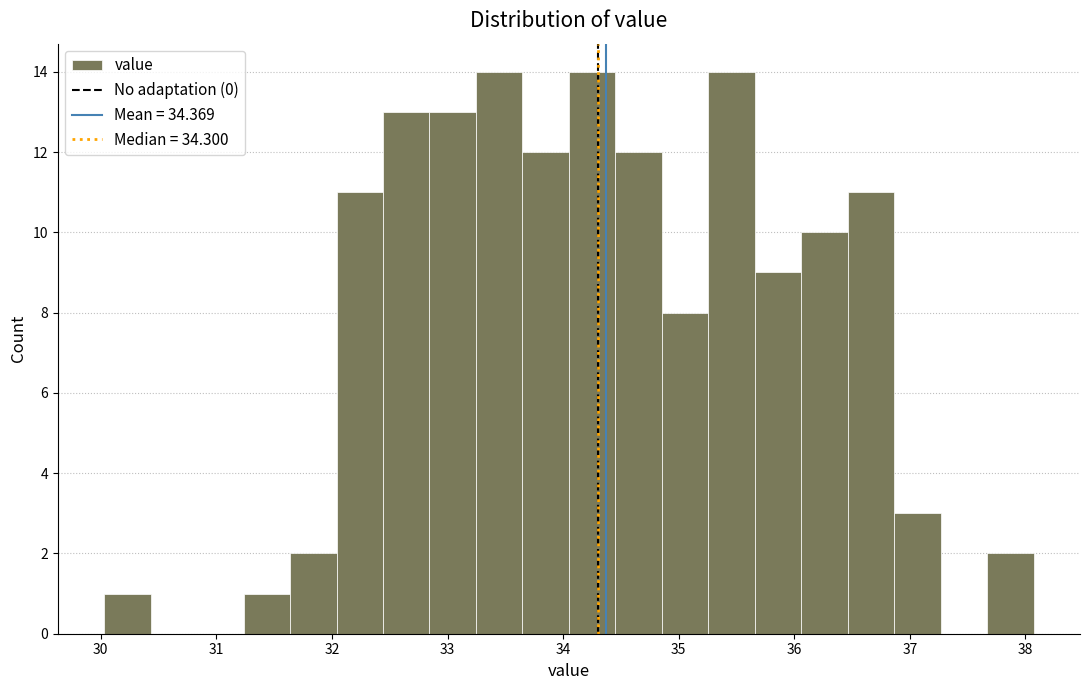

Reading left to right, list every bar in this chart as the range it spans on the x-axis followed by its height. Neither the bar edges nor the heights are printed on the chart, so give them approximately, as read against the axes.

30.0 to 30.4: 1
30.4 to 30.8: 0
30.8 to 31.2: 0
31.2 to 31.6: 1
31.6 to 32.0: 2
32.0 to 32.4: 11
32.4 to 32.8: 13
32.8 to 33.2: 13
33.2 to 33.6: 14
33.6 to 34.1: 12
34.1 to 34.5: 14
34.5 to 34.9: 12
34.9 to 35.3: 8
35.3 to 35.7: 14
35.7 to 36.1: 9
36.1 to 36.5: 10
36.5 to 36.9: 11
36.9 to 37.3: 3
37.3 to 37.7: 0
37.7 to 38.1: 2